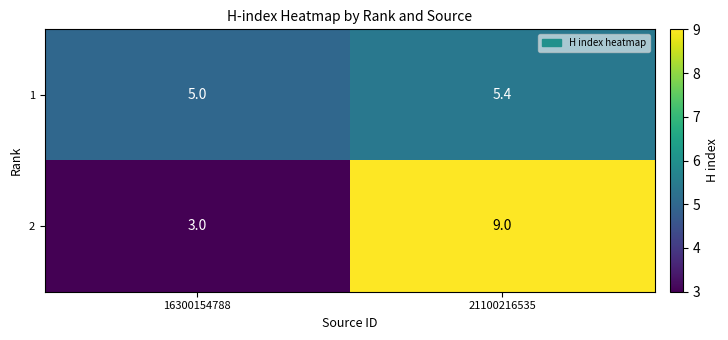

True or false: 1 has a value of 1.7 at 21100216535.

False